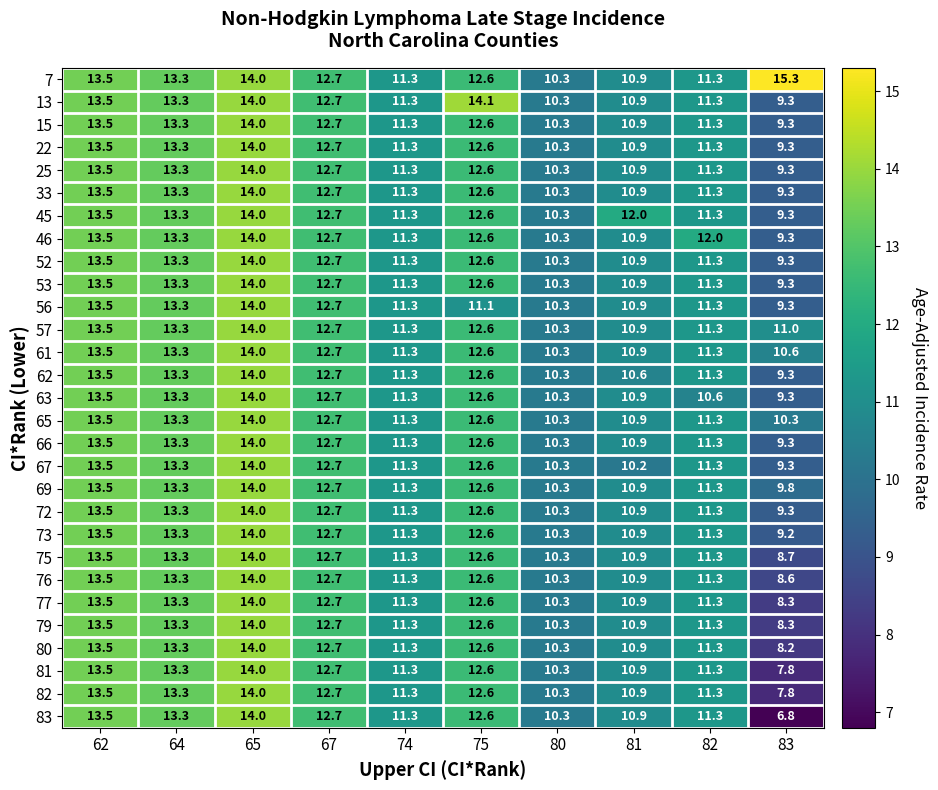

What is the total value across all series at 81?

316.2